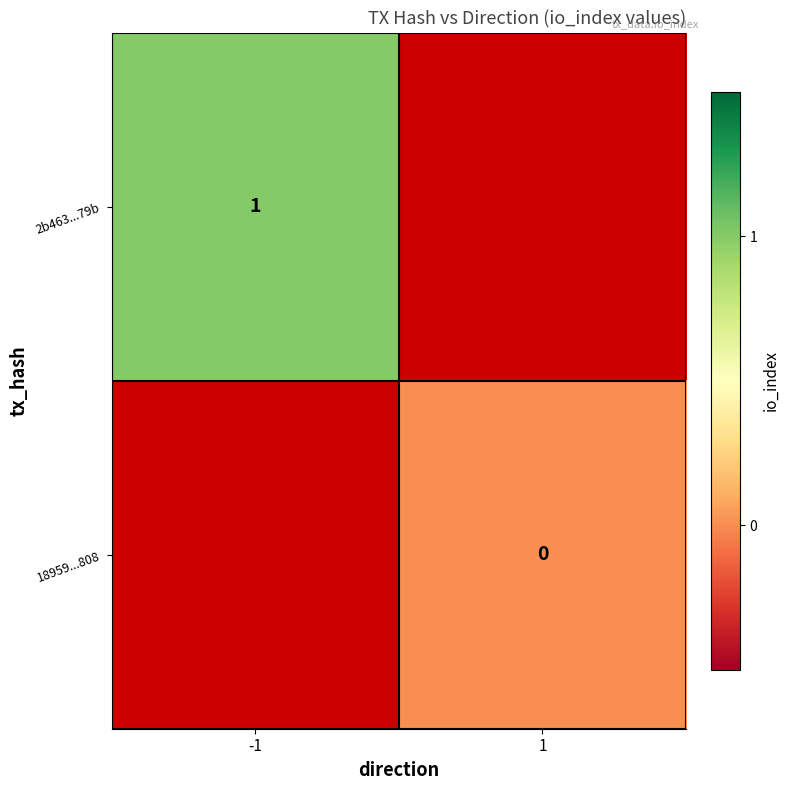

The 2b463...79b series shows 1 at -1. True or false?

True